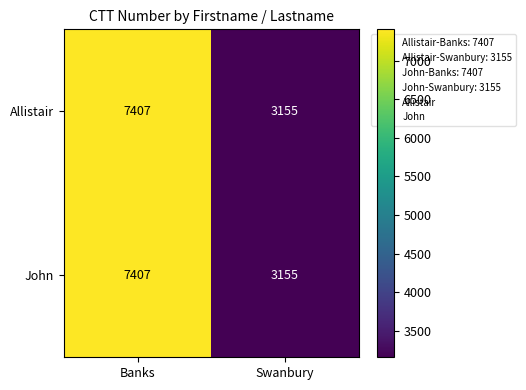

Rank the categories by John value from highest to lowest.

Banks, Swanbury